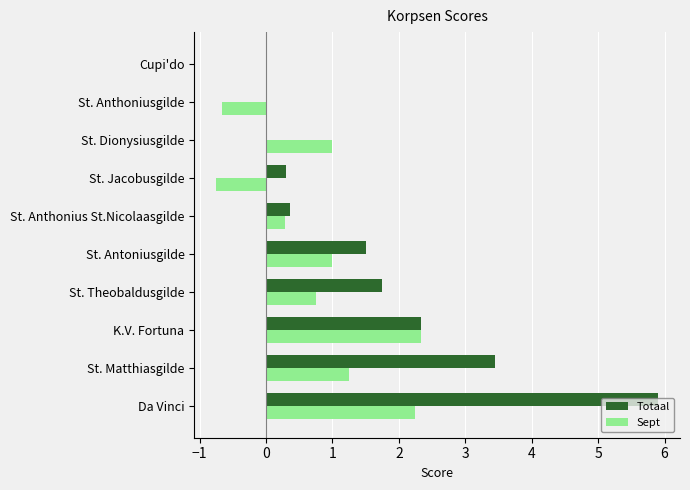

What is the maximum value for Sept?

2.3